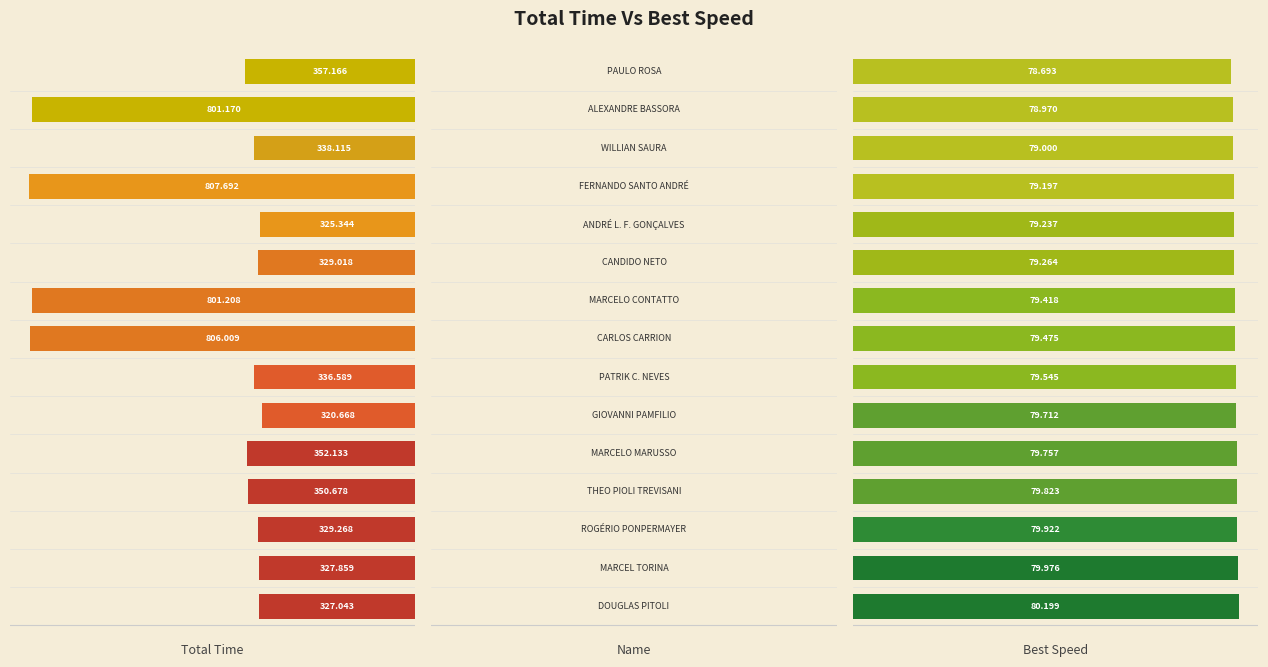

At 5, list the series in order from smallest to largest.

Best Speed, Total Time